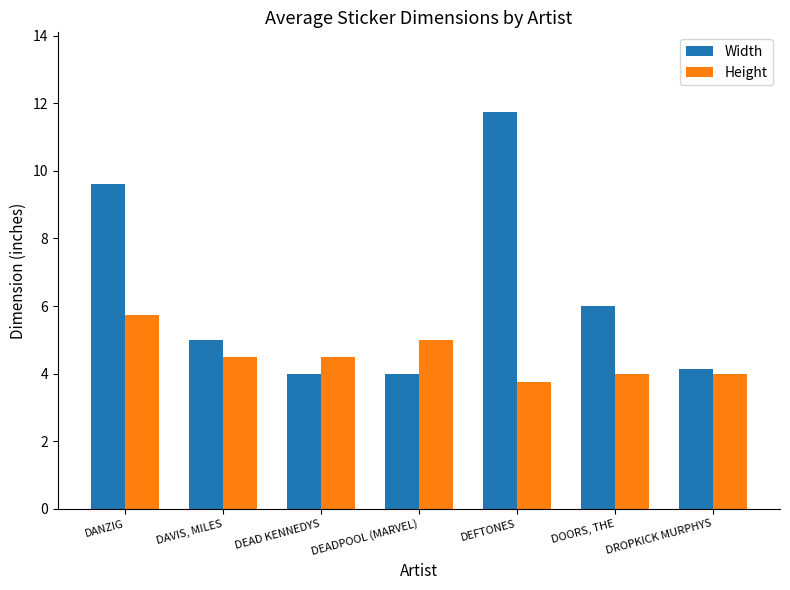

Where does the Width series first go above 5?

DANZIG